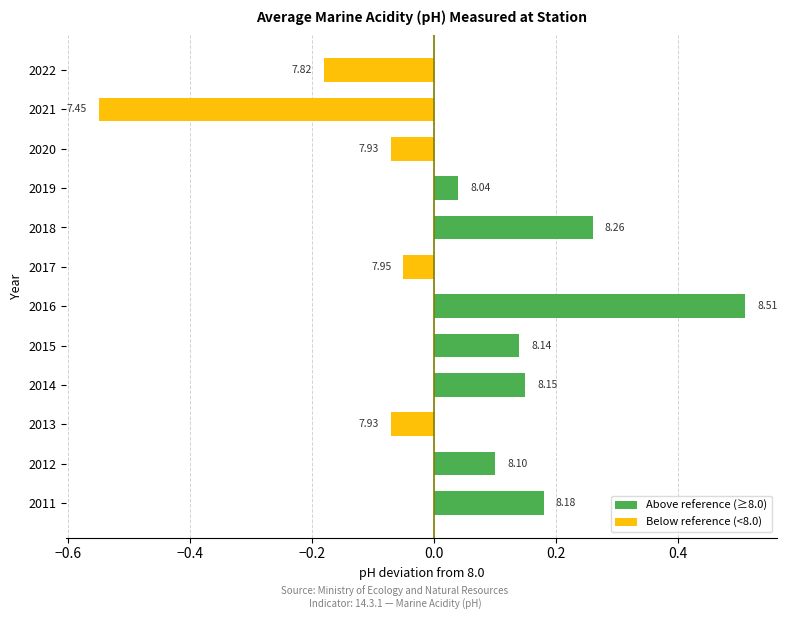

How many negative values does the Below reference (<8.0) series have?

5